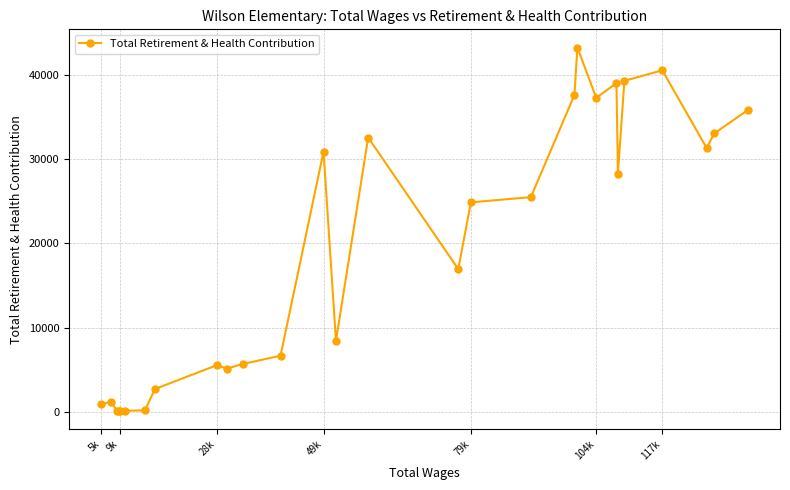

True or false: the data has more than 1 interior local peaks.

True